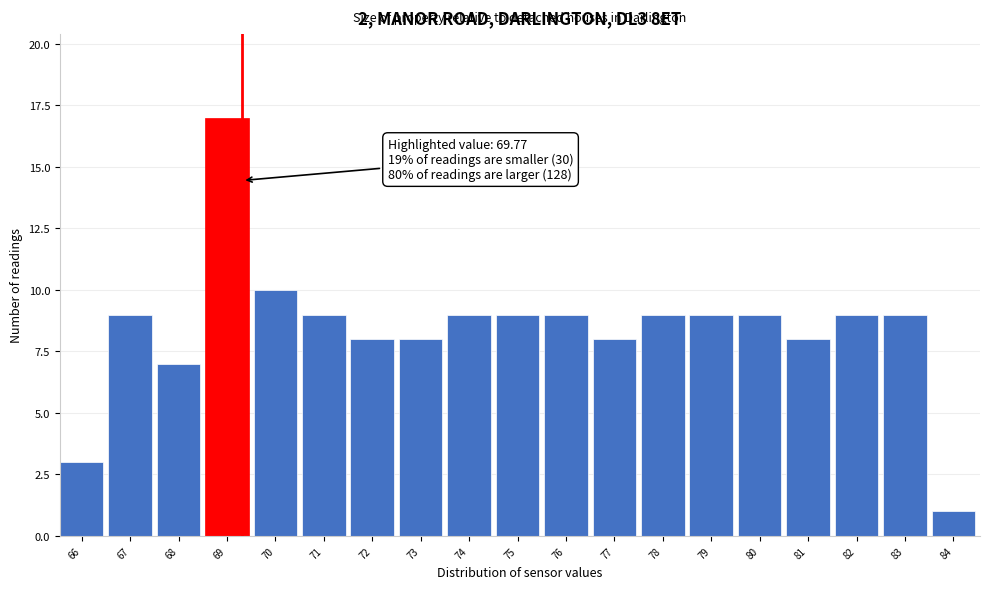

Reading right to left, list all the values displayed in this chart.

84=1	83=9	82=9	81=8	80=9	79=9	78=9	77=8	76=9	75=9	74=9	73=8	72=8	71=9	70=10	69=17	68=7	67=9	66=3